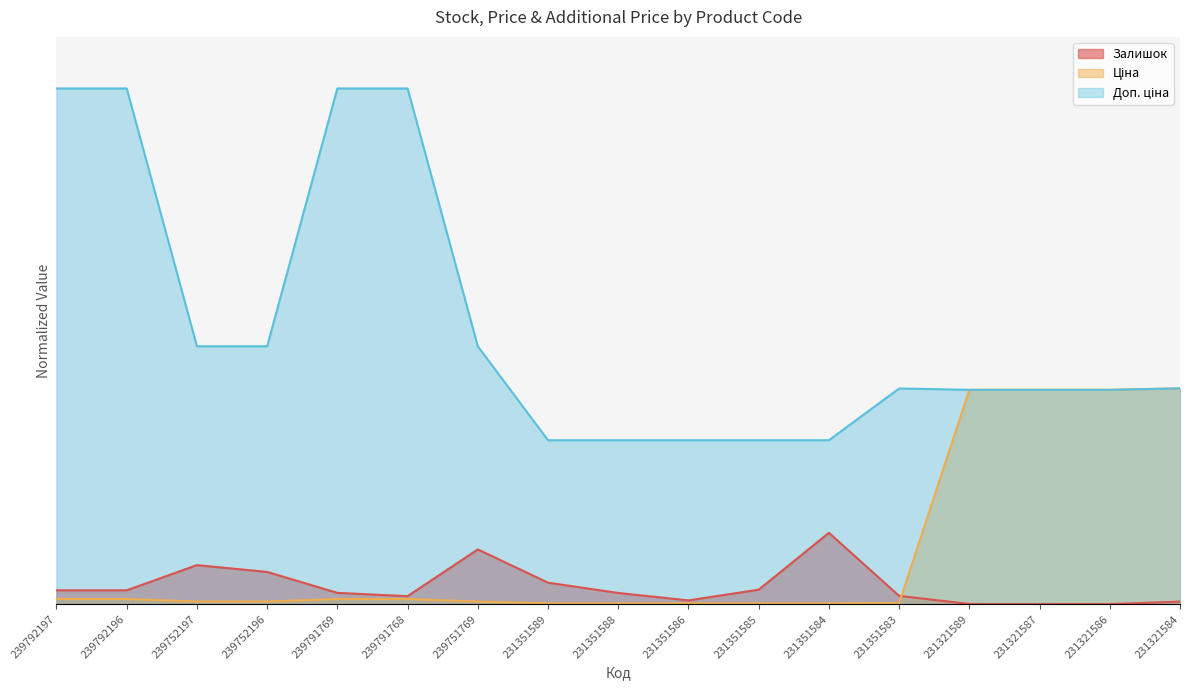

How many lines are shown in the chart?

3